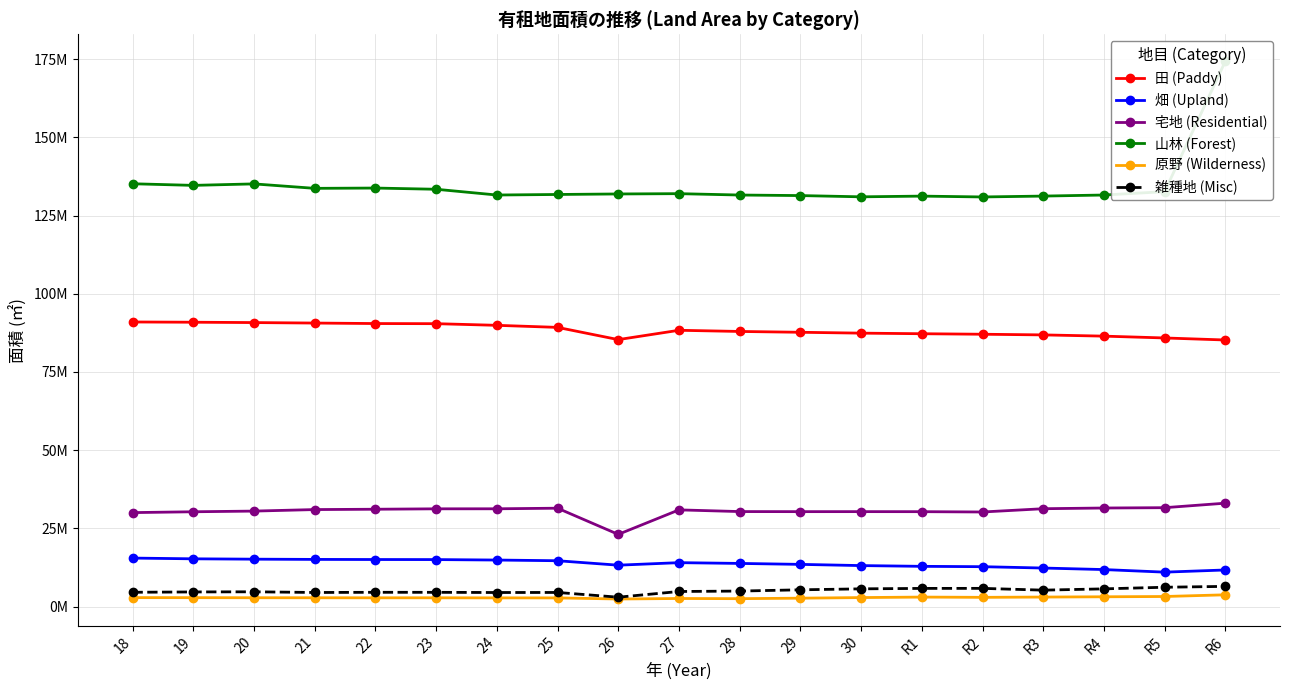

What position from the right is R6?

1